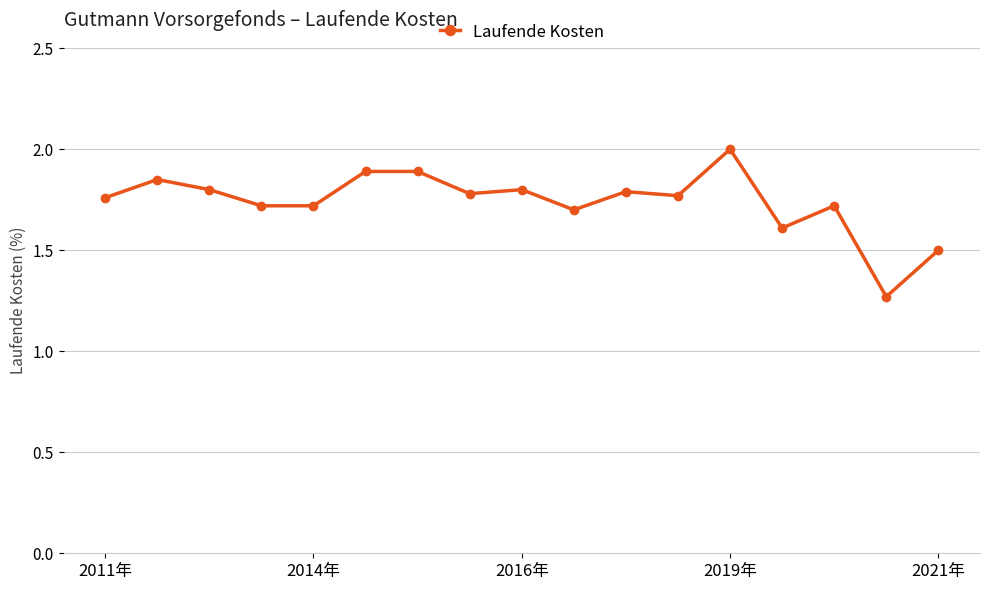

How many values are between 1 and 2?

17